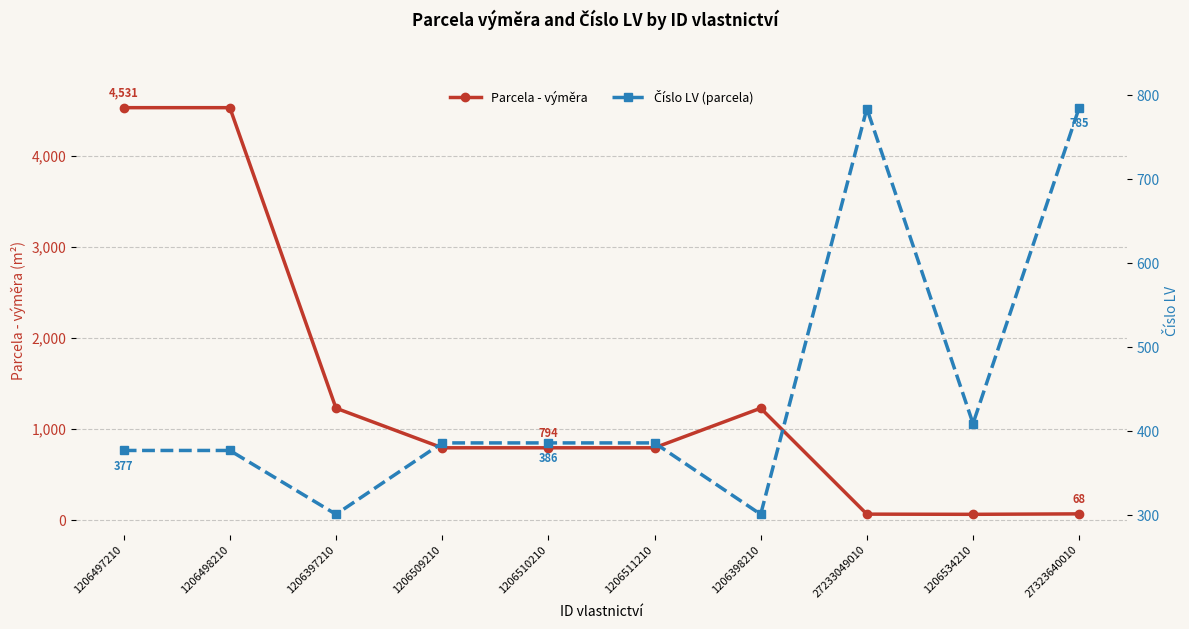

The value of Parcela - výměra at 1206498210 is 2250. True or false?

False